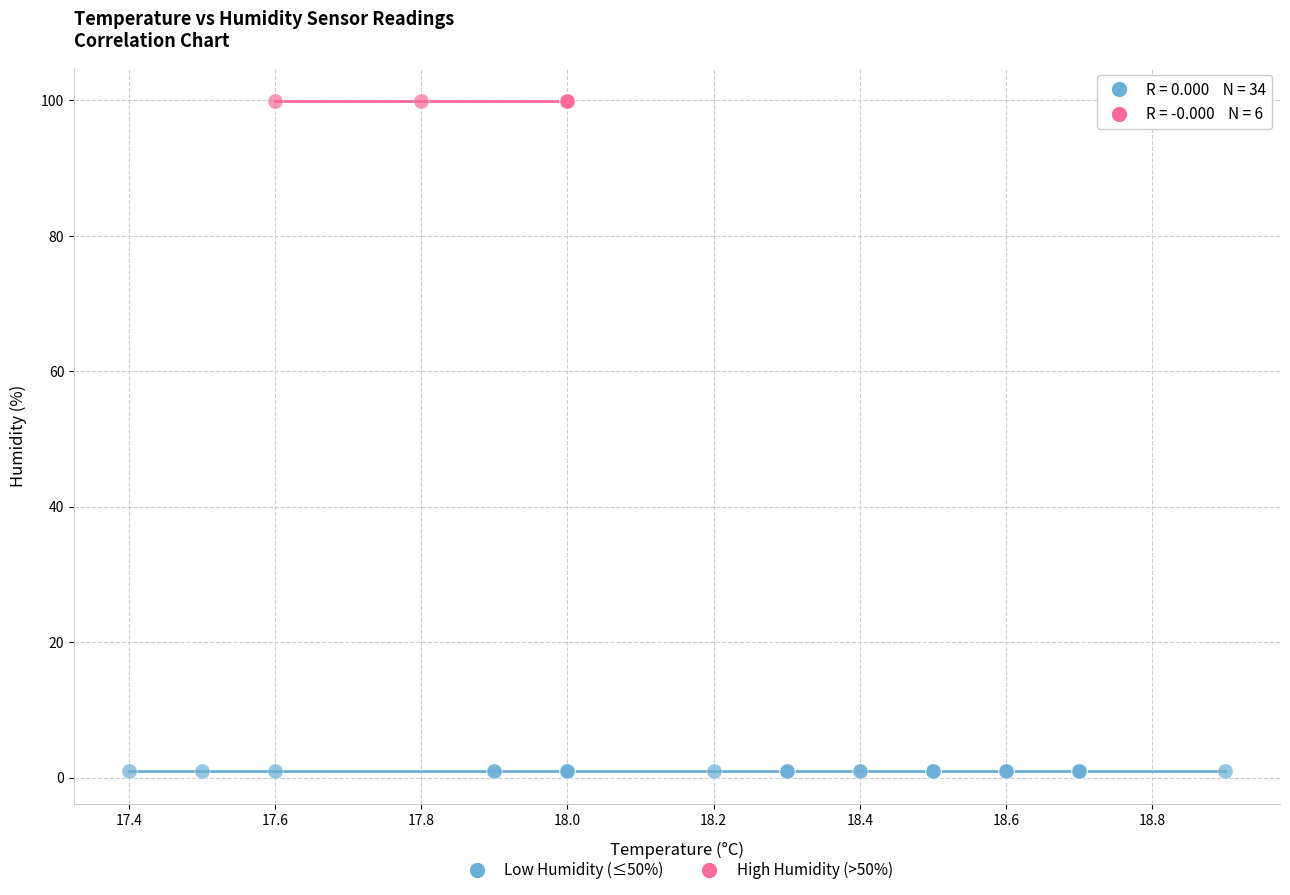

Which series reaches the maximum Y coordinate?

High Humidity (>50%)